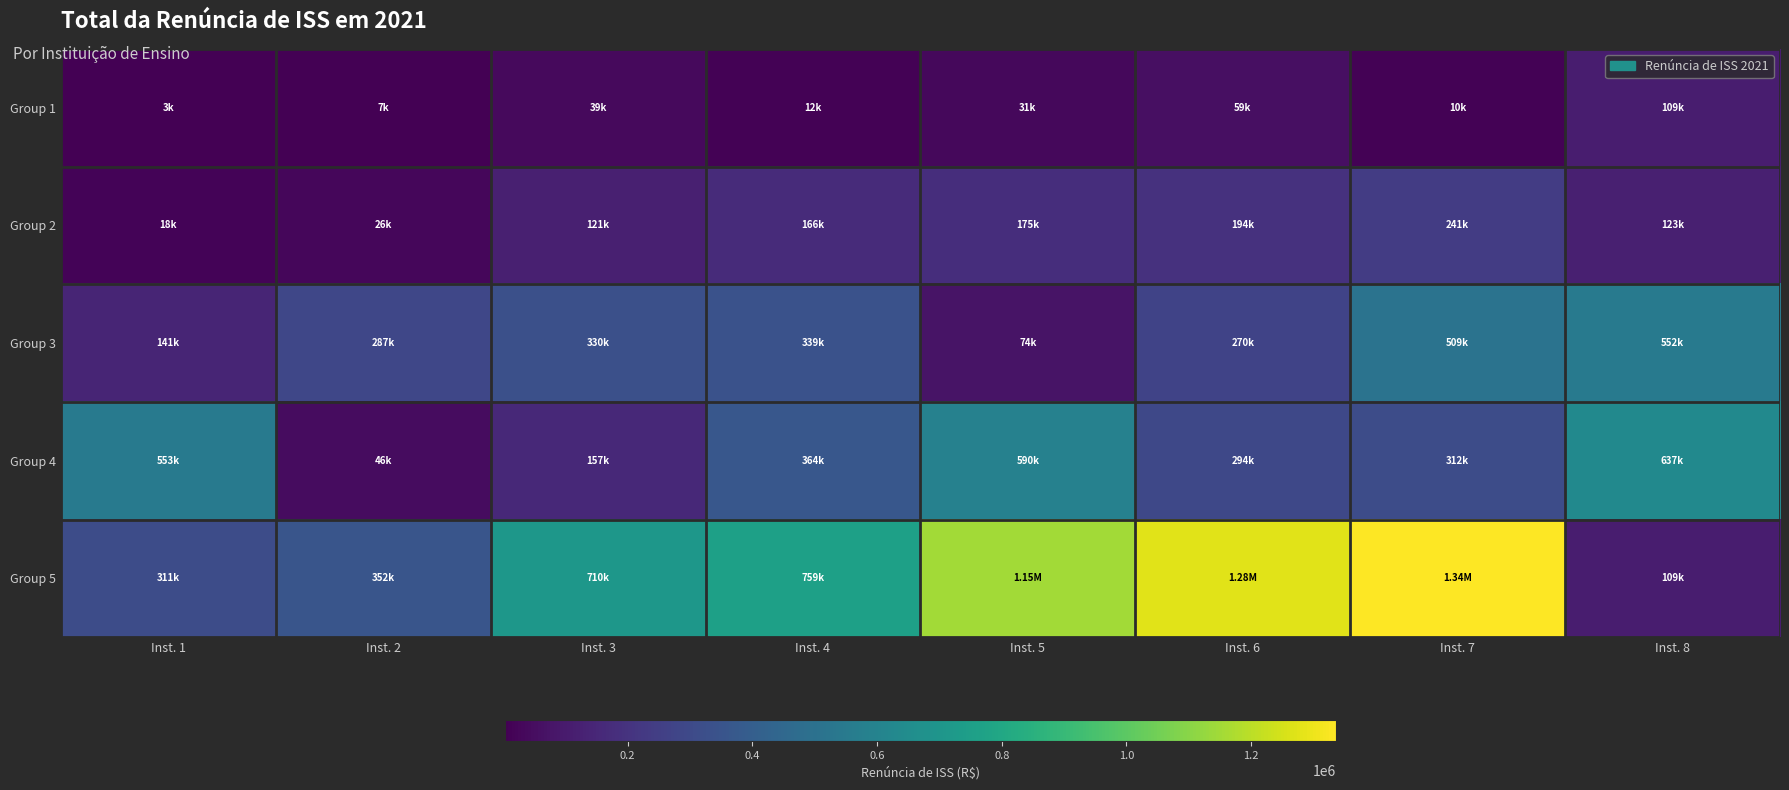

Reading left to right, extract all data points from this chart.

Group 1: Inst. 1=3405.4	Inst. 2=6678.5	Inst. 3=38714.3	Inst. 4=12286.4	Inst. 5=30594.2	Inst. 6=59250.2	Inst. 7=10485.0	Inst. 8=109093.8
Group 2: Inst. 1=18385.0	Inst. 2=25585.5	Inst. 3=121096.3	Inst. 4=165978.2	Inst. 5=175386.0	Inst. 6=193753.9	Inst. 7=240525.0	Inst. 8=122661.4
Group 3: Inst. 1=141427.6	Inst. 2=287411.8	Inst. 3=330428.8	Inst. 4=338736.8	Inst. 5=73946.4	Inst. 6=269687.7	Inst. 7=508567.9	Inst. 8=552094.2
Group 4: Inst. 1=552847.7	Inst. 2=45873.8	Inst. 3=156623.6	Inst. 4=363641.9	Inst. 5=589642.0	Inst. 6=293722.4	Inst. 7=312282.2	Inst. 8=636986.3
Group 5: Inst. 1=310532.2	Inst. 2=352276.0	Inst. 3=710302.4	Inst. 4=758728.1	Inst. 5=1150723.7	Inst. 6=1276002.5	Inst. 7=1335903.0	Inst. 8=108829.3